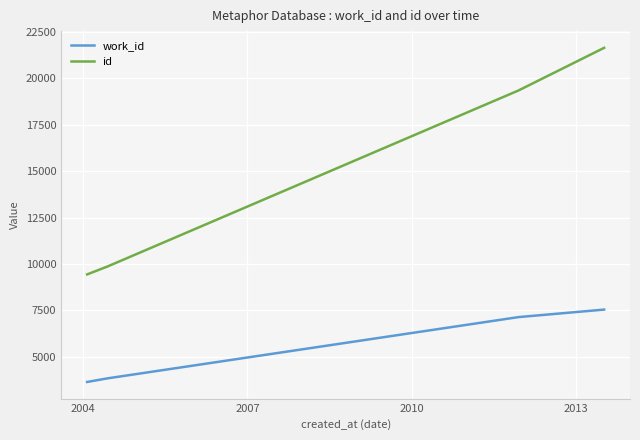

True or false: id and work_id intersect in this chart.

False